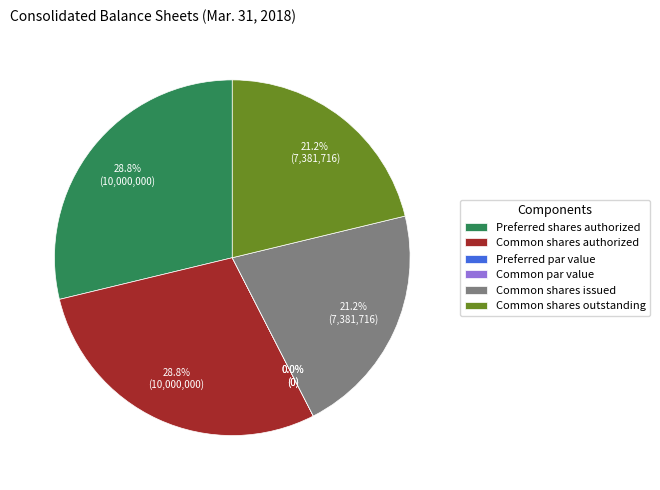

To the nearest percent, what portion does Common shares authorized represent?

29%